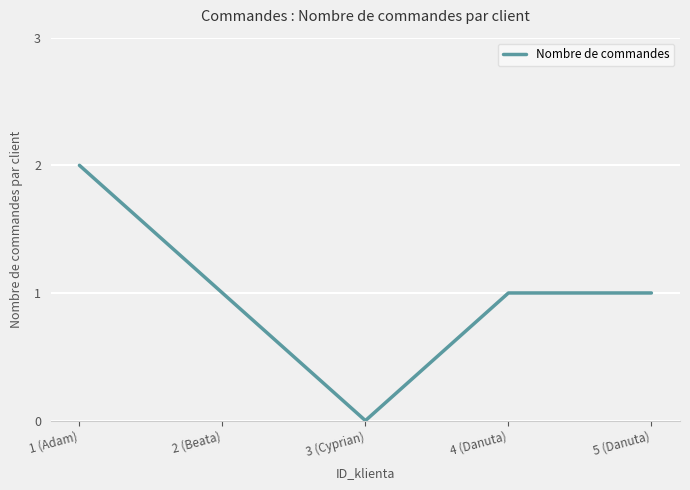

Is it true that the value at 2 (Beata) is 1?

True